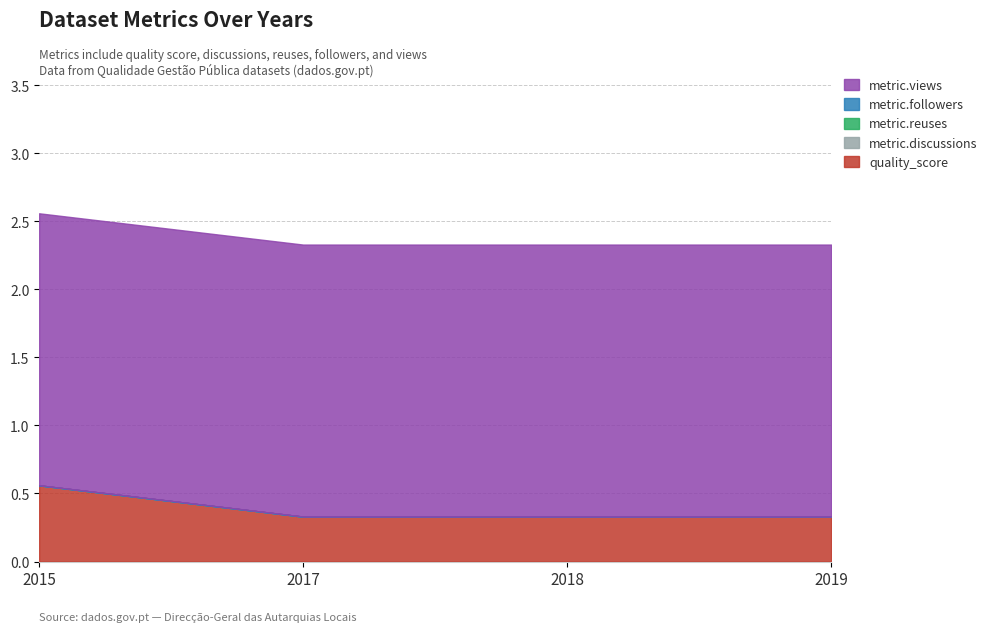

Reading right to left, transcribe all the data shown in this chart.

quality_score: 2019=0.3	2018=0.3	2017=0.3	2015=0.6
metric.discussions: 2019=0.0	2018=0.0	2017=0.0	2015=0.0
metric.reuses: 2019=0.0	2018=0.0	2017=0.0	2015=0.0
metric.followers: 2019=0.0	2018=0.0	2017=0.0	2015=0.0
metric.views: 2019=2.0	2018=2.0	2017=2.0	2015=2.0